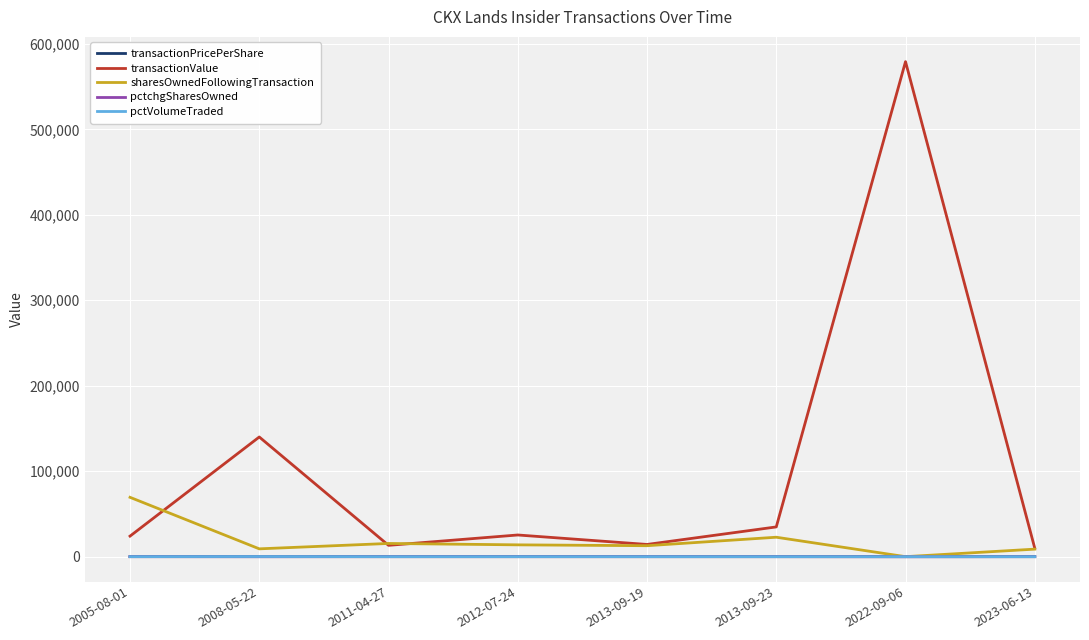

Which series has the largest total across all categories?

transactionValue